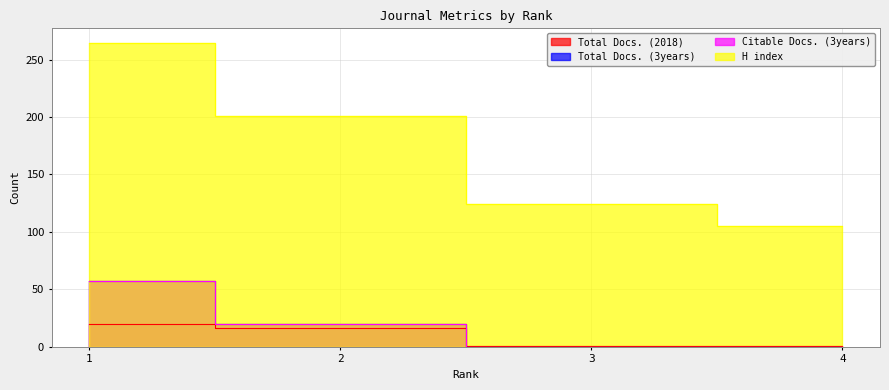

What is the value of the Total Docs. (3years) point at the 2nd from the left?

20